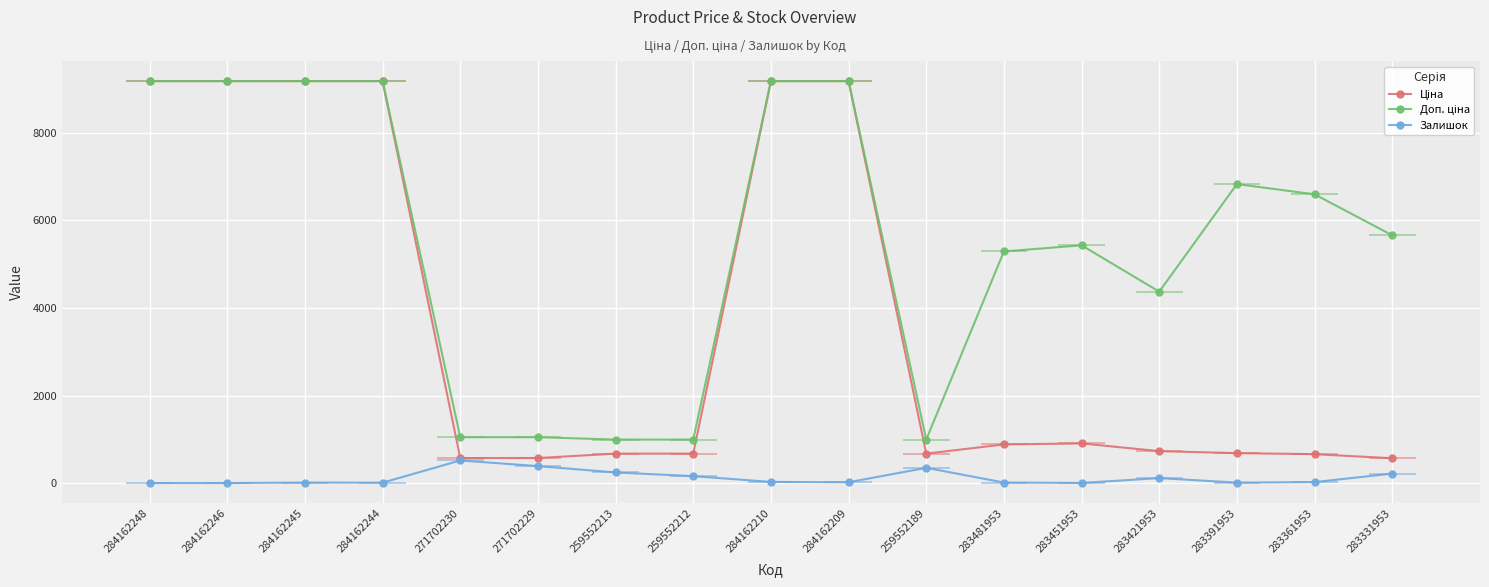

Reading left to right, list all the values displayed in this chart.

Ціна: 9185.1	9185.1	9185.1	9185.1	571.6	571.6	672.1	672.1	9185.1	9185.1	672.1	882.1	905.5	728.8	683.2	659.8	566.2
Доп. ціна: 9185.1	9185.1	9185.1	9185.1	1048.0	1048.0	992.7	992.7	9185.1	9185.1	992.7	5292.4	5432.8	4372.9	6831.9	6597.9	5662.1
Залишок: 0.0	0.0	11.0	9.0	516.0	387.0	242.0	157.0	26.0	17.0	348.0	12.0	2.0	113.0	10.0	21.0	216.0